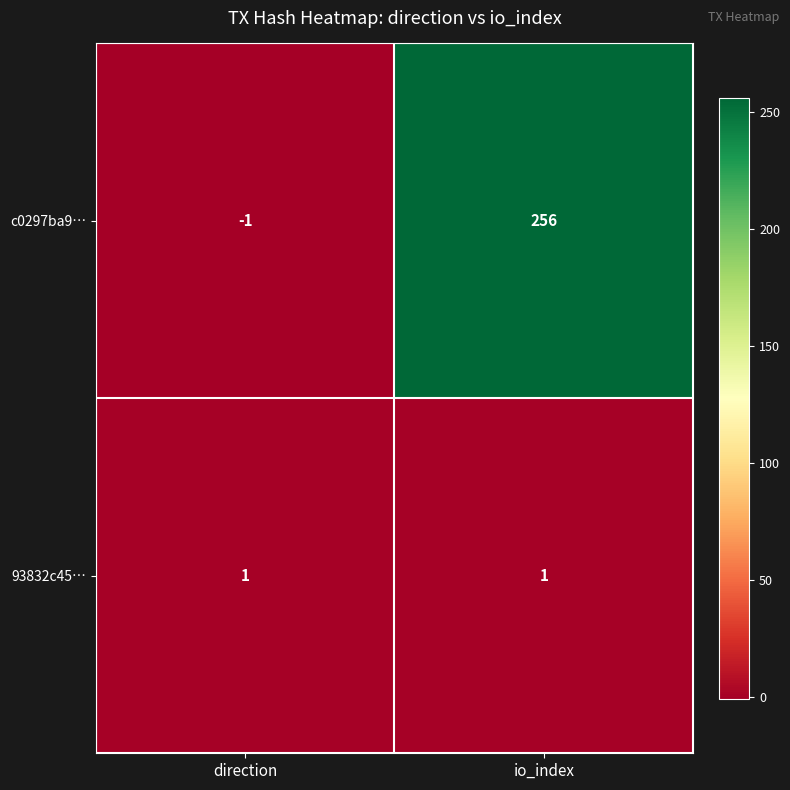

The value of 93832c45… at io_index is 0. True or false?

False